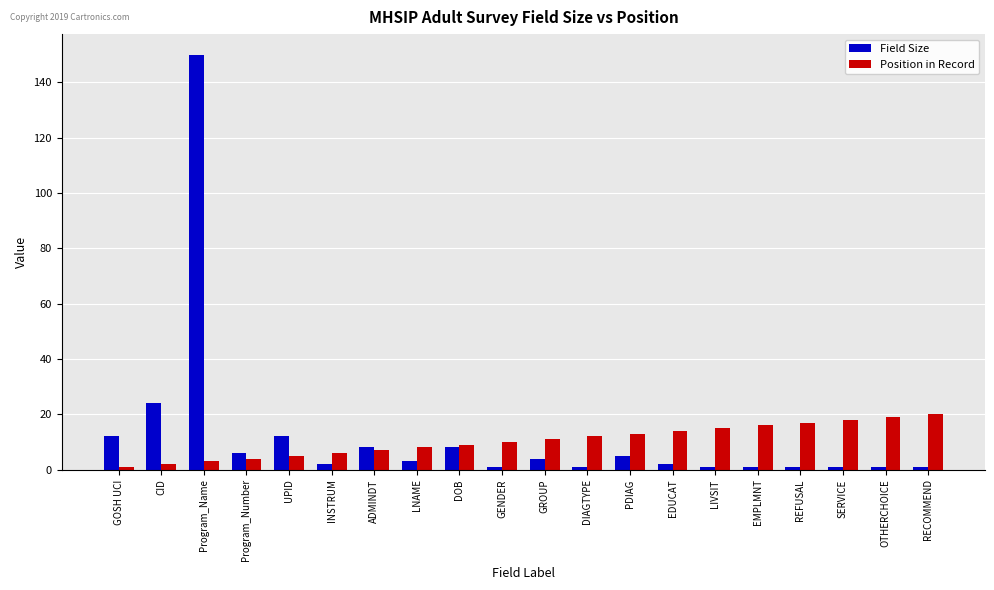

What is the difference between the second highest and minimum values in the Position in Record series?

18